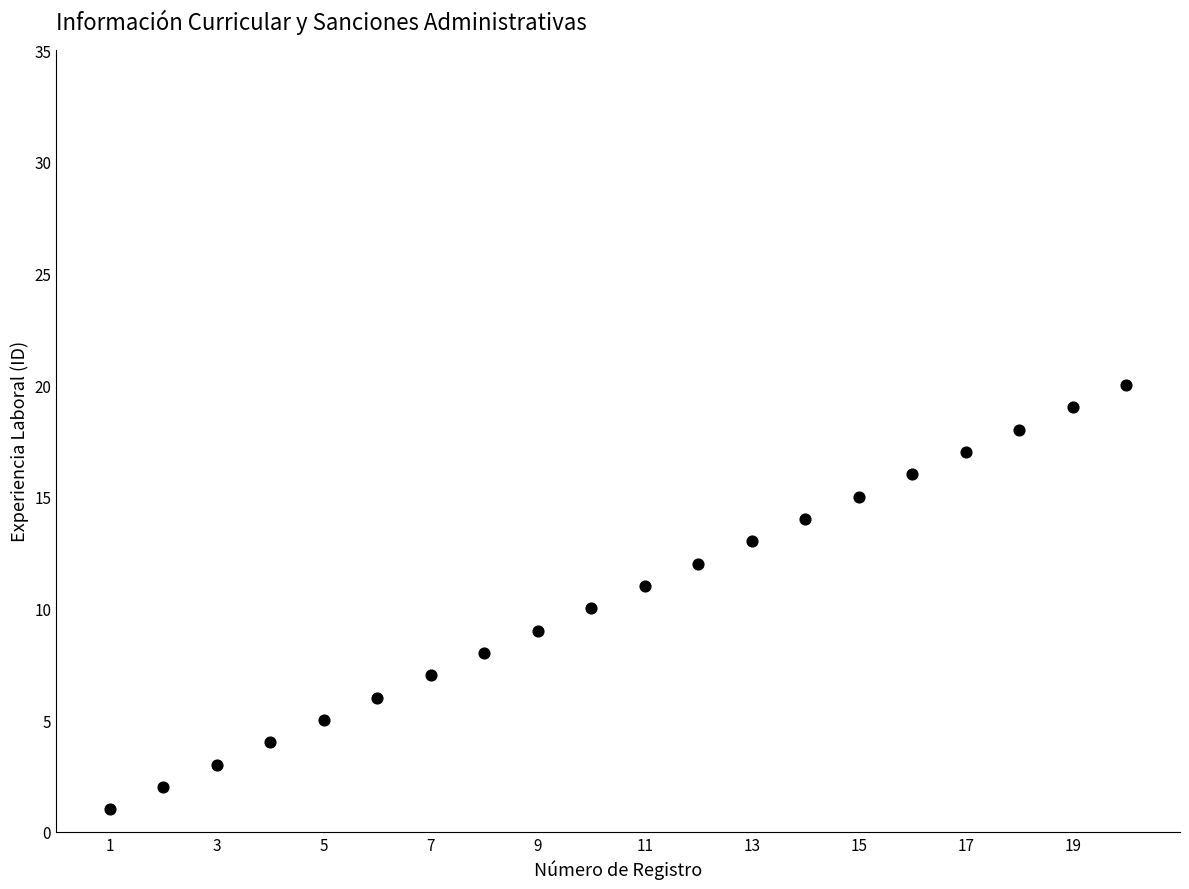

What is the range of Y values (max minus min)?

19